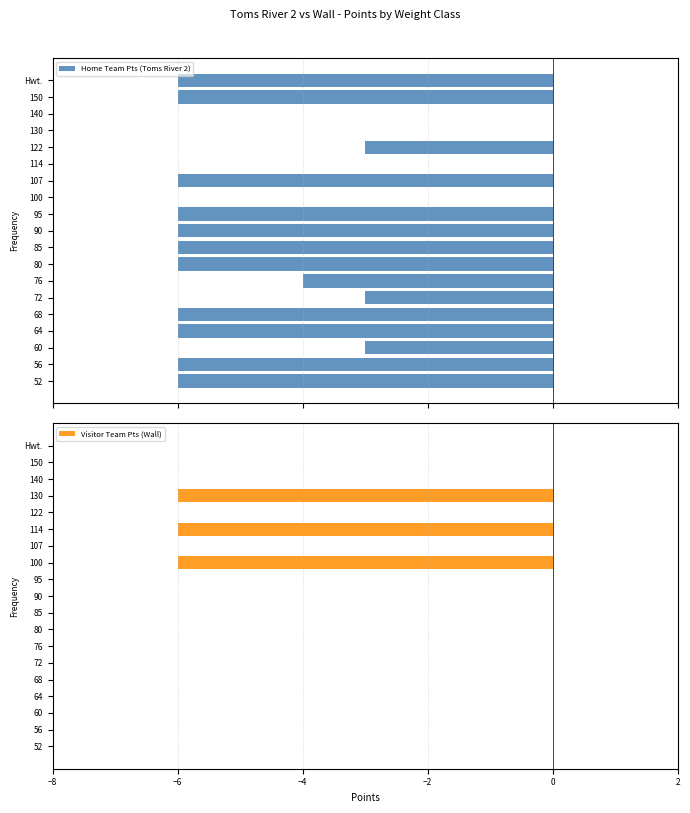

What is the sum of all Visitor Team Pts (Wall) values?

-18